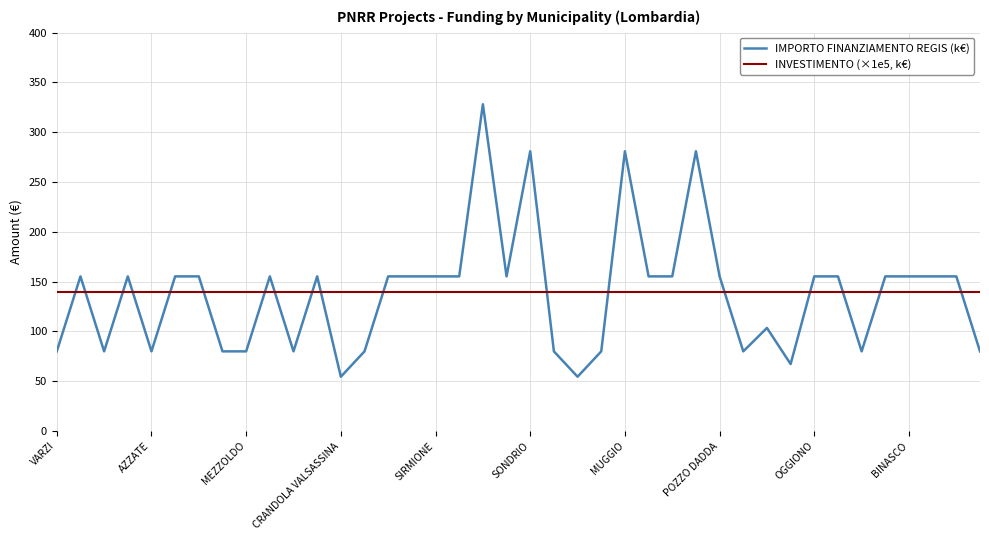

List the series in order of their peak value, highest first.

IMPORTO FINANZIAMENTO REGIS (k€), INVESTIMENTO (×1e5, k€)